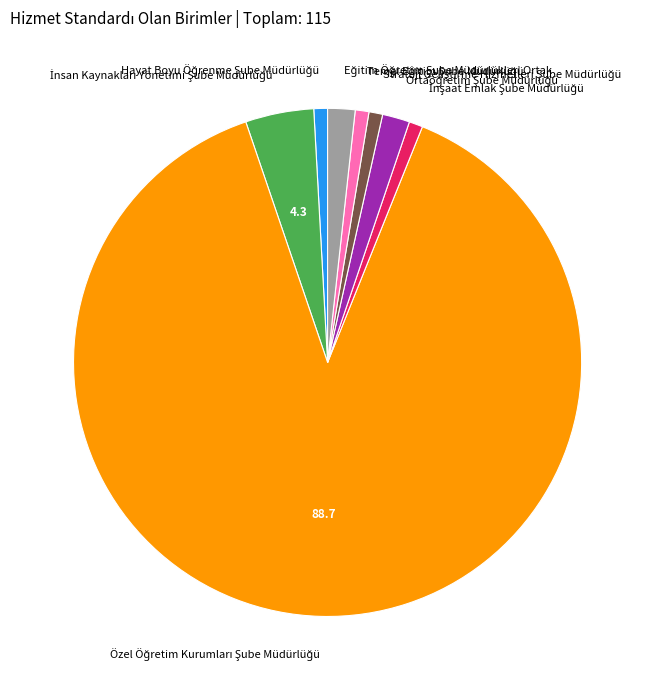

Is there a majority slice in this chart?

Yes